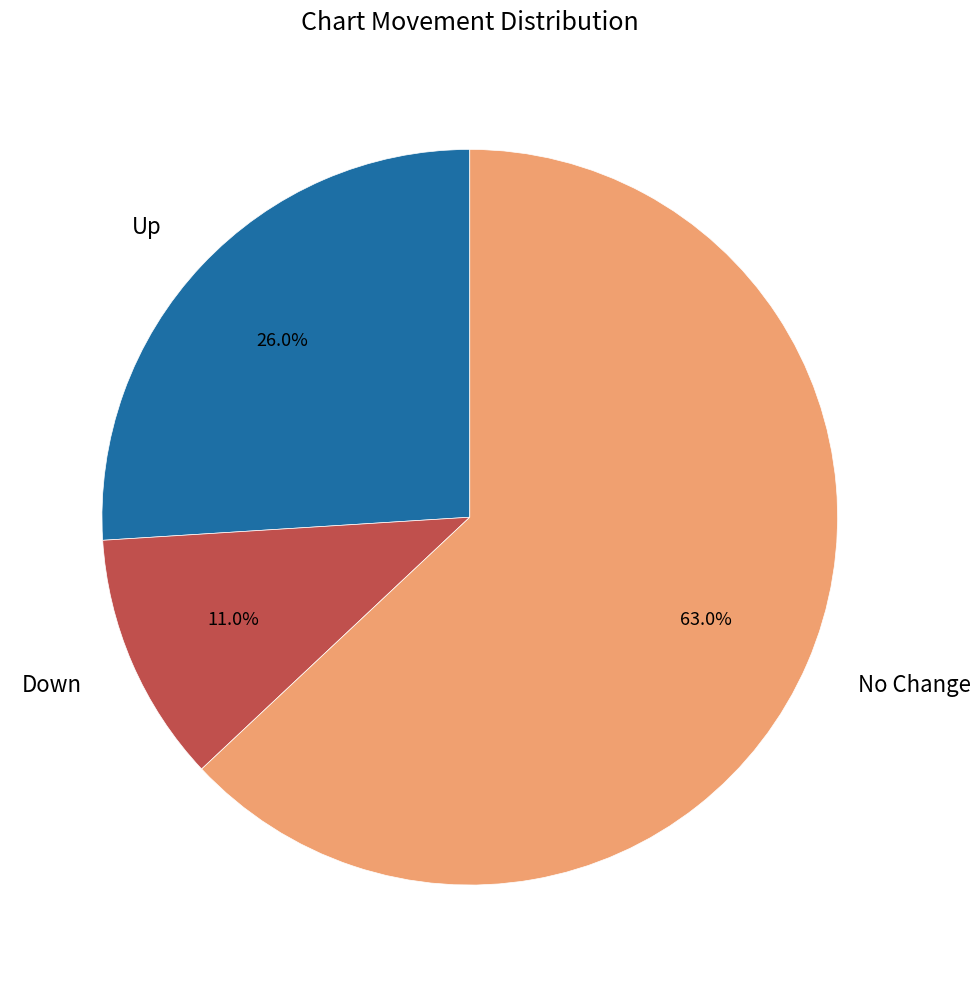

What is the ratio of the value at Down to the value at Up?

0.4